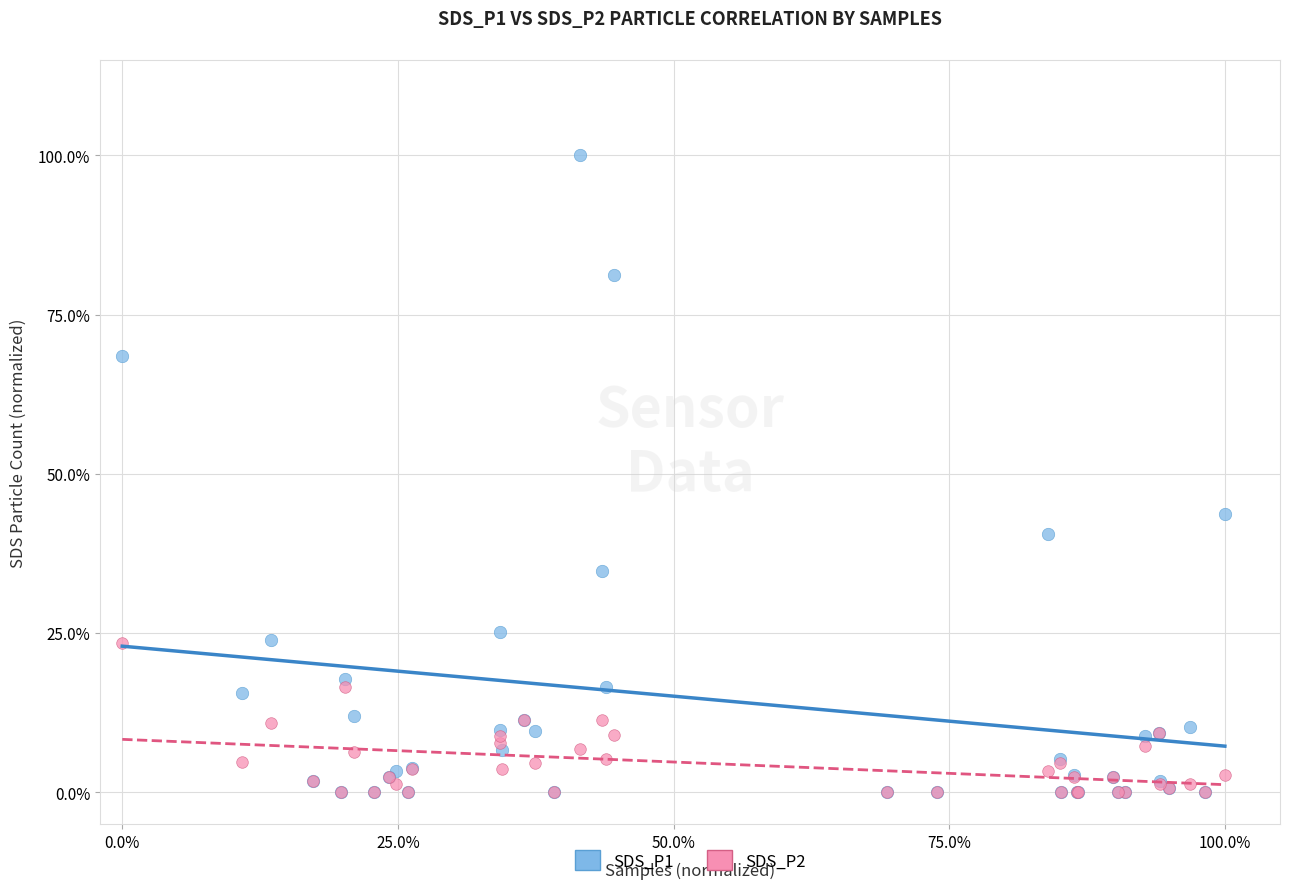

Which series has the largest Y range (max minus min)?

SDS_P1